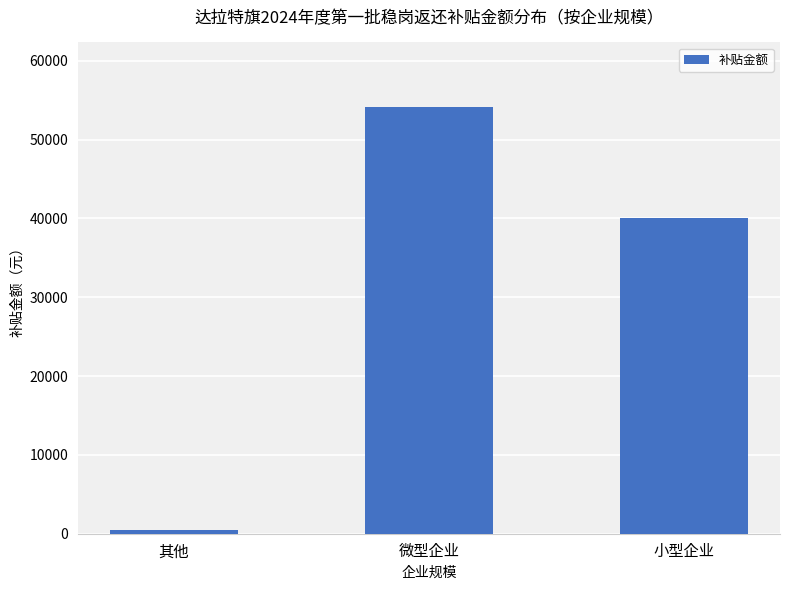

The chart shows a value of 54206.5 at 微型企业. True or false?

True